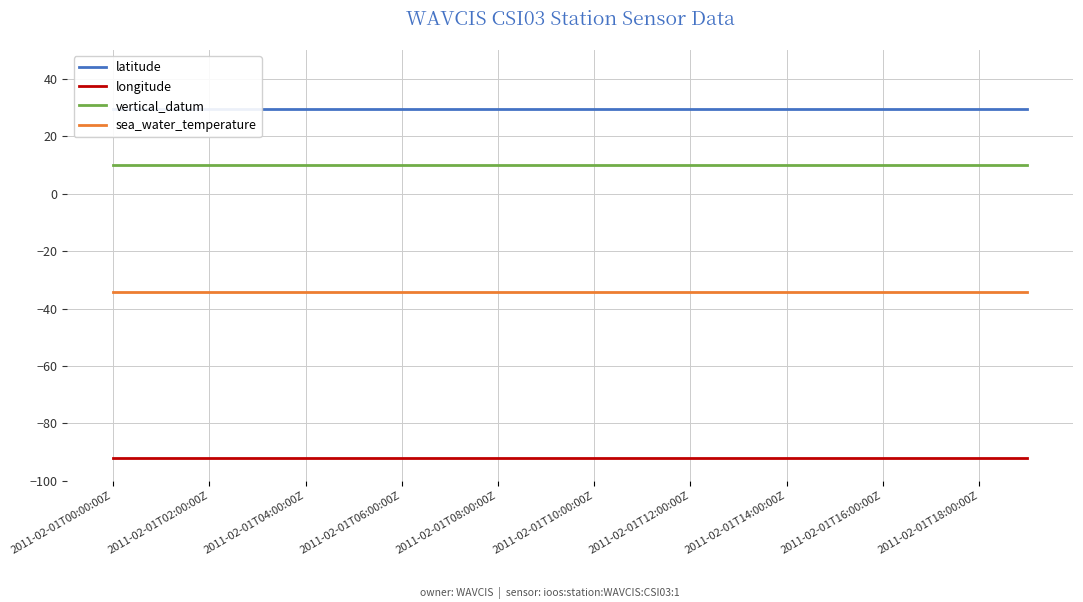

The value of sea_water_temperature at 2011-02-01T18:00:00Z is -11.1. True or false?

False